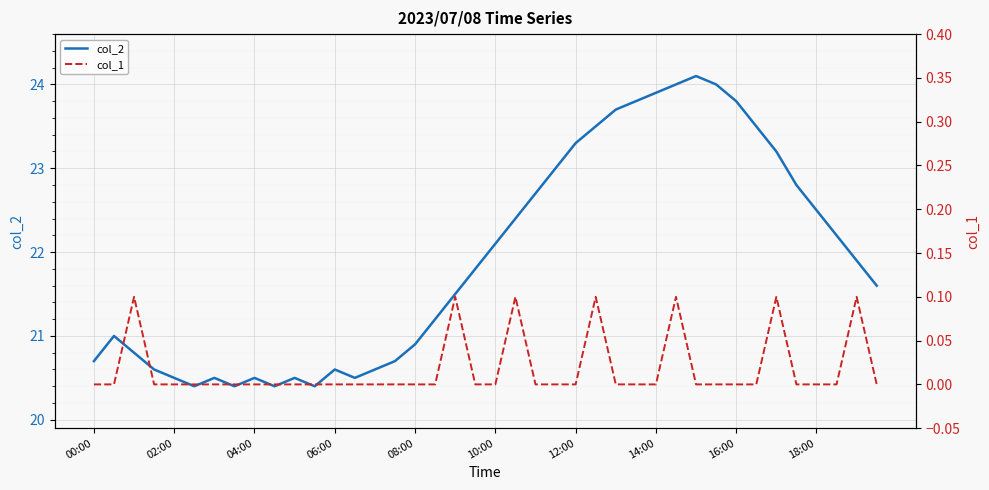

Reading left to right, extract all data points from this chart.

col_2: 20.7	21.0	20.8	20.6	20.5	20.4	20.5	20.4	20.5	20.4	20.5	20.4	20.6	20.5	20.6	20.7	20.9	21.2	21.5	21.8	22.1	22.4	22.7	23.0	23.3	23.5	23.7	23.8	23.9	24.0	24.1	24.0	23.8	23.5	23.2	22.8	22.5	22.2	21.9	21.6
col_1: 0.0	0.0	0.1	0.0	0.0	0.0	0.0	0.0	0.0	0.0	0.0	0.0	0.0	0.0	0.0	0.0	0.0	0.0	0.1	0.0	0.0	0.1	0.0	0.0	0.0	0.1	0.0	0.0	0.0	0.1	0.0	0.0	0.0	0.0	0.1	0.0	0.0	0.0	0.1	0.0